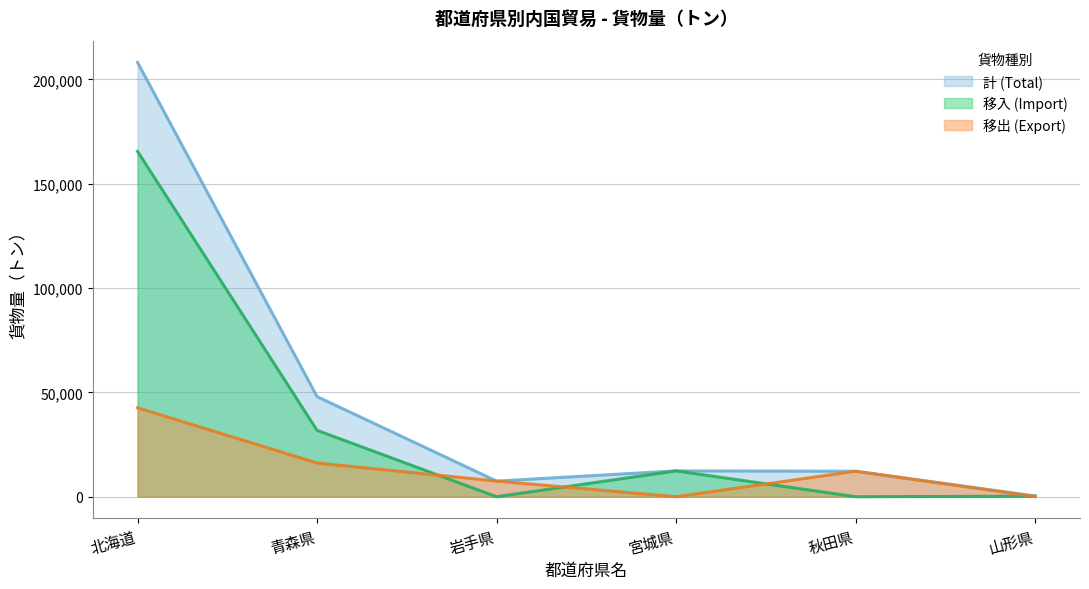

List the labels in order of 計 (Total) value, smallest first.

山形県, 岩手県, 秋田県, 宮城県, 青森県, 北海道